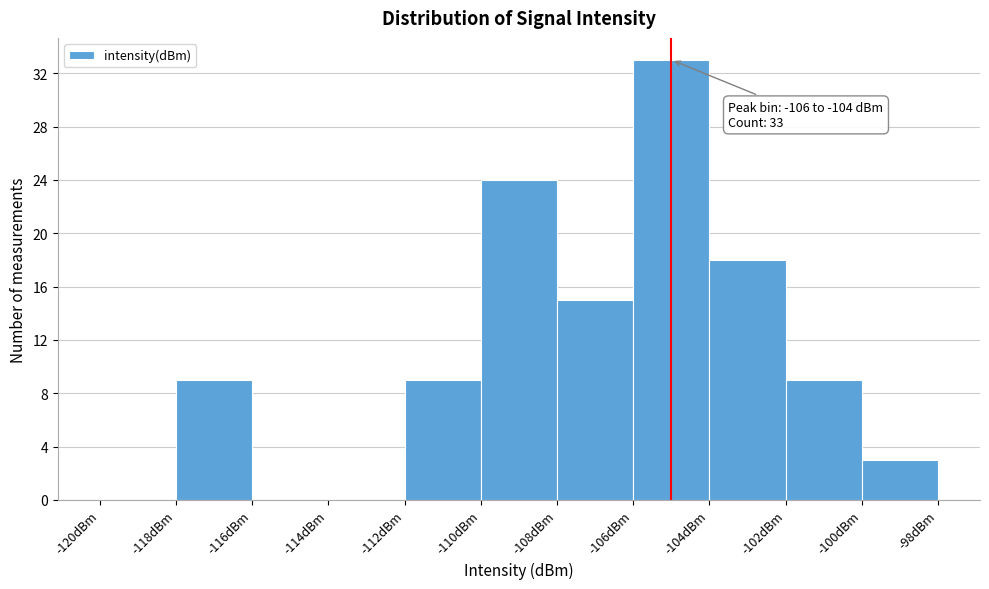

Which range on the x-axis has the tallest bar?

-106 to -104